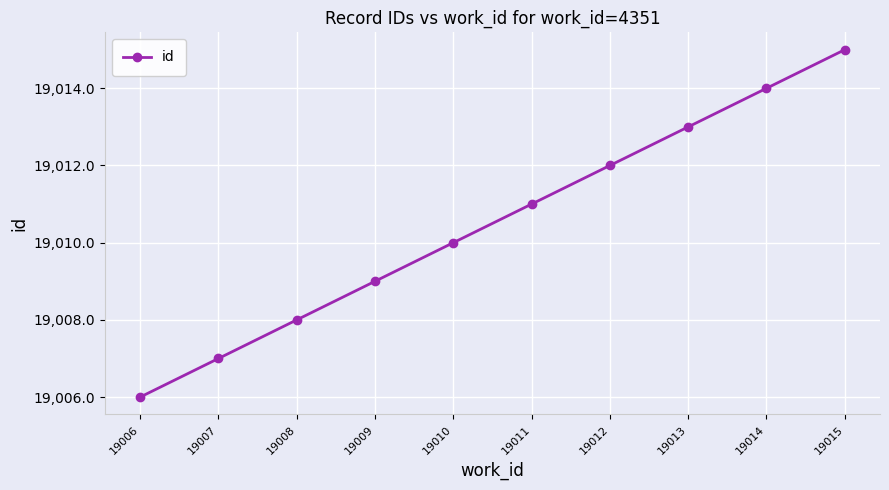

Is it true that the value at 19012 is 25460?

False